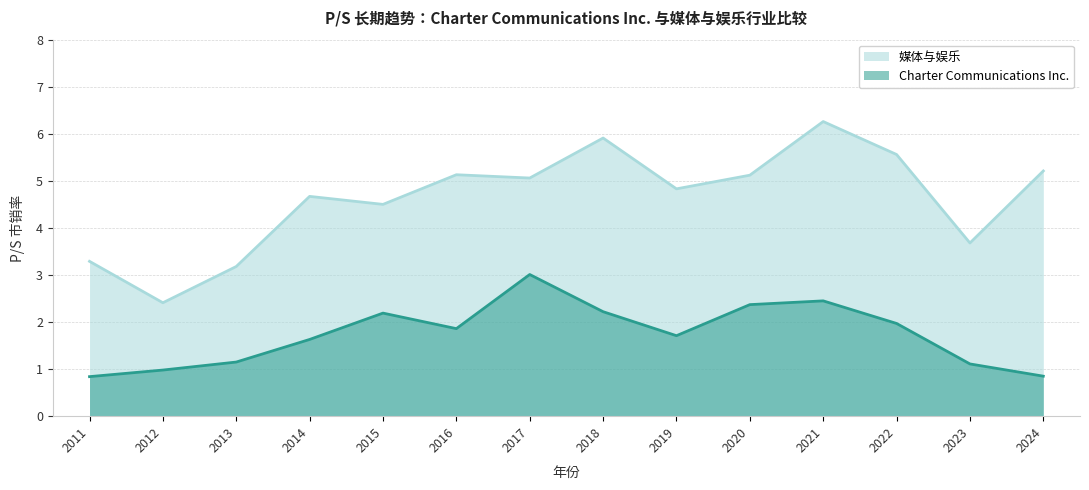

Which series has the widest spread of values?

媒体与娱乐